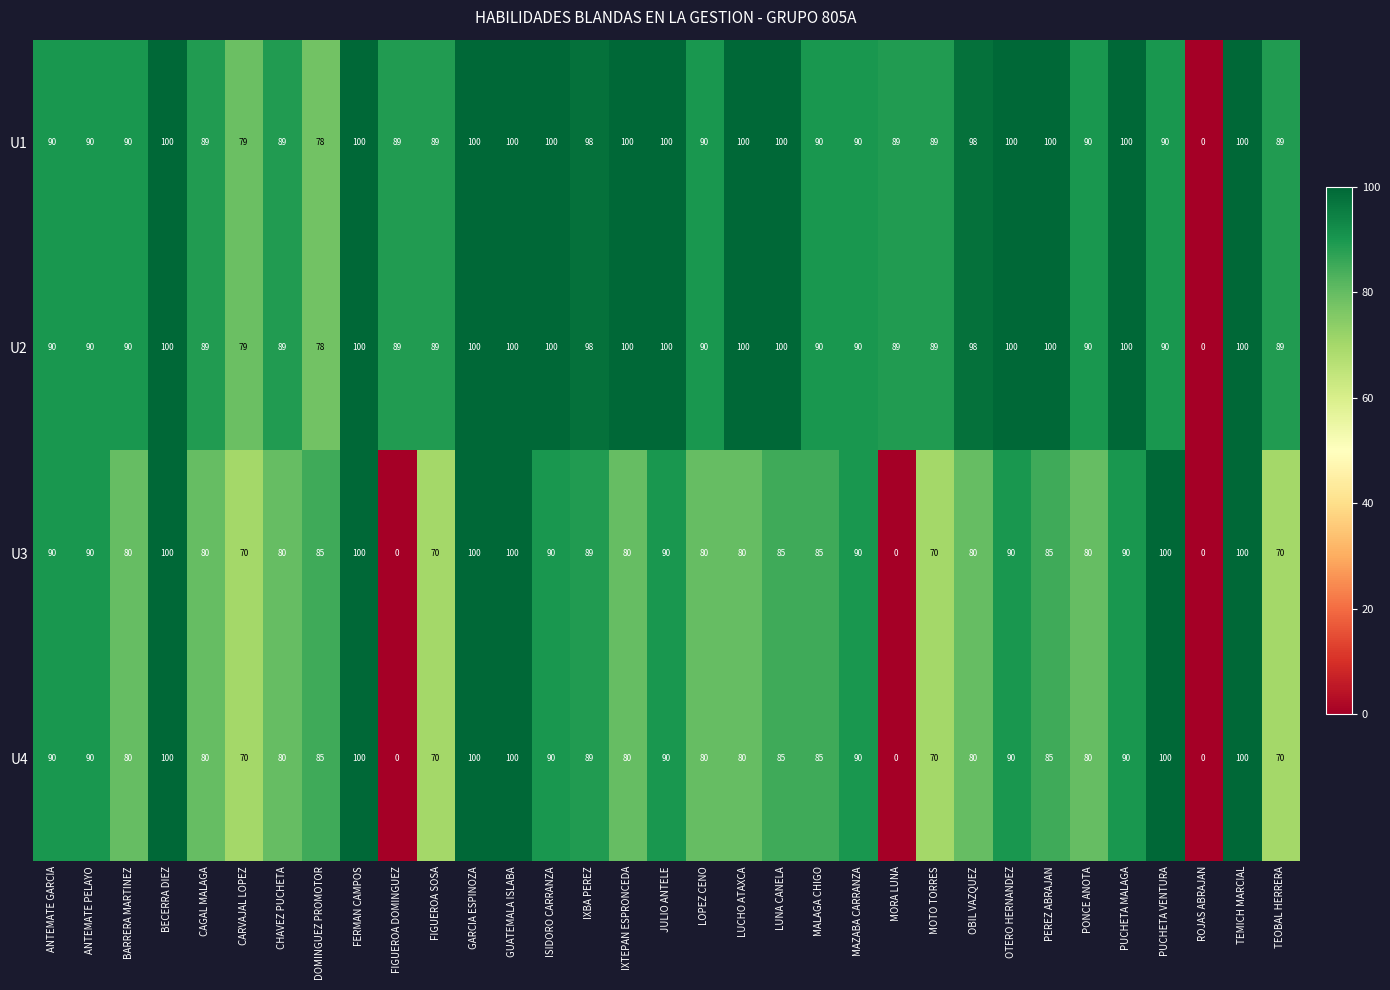

Is it true that U1 equals 166 at LUCHO ATAXCA?

False